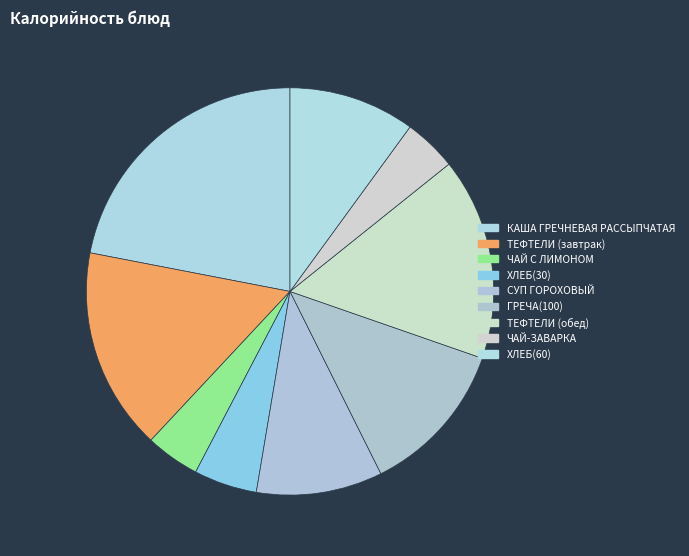

Approximately how many times larger is the value at ТЕФТЕЛИ (обед) compared to ТЕФТЕЛИ (завтрак)?

1.0